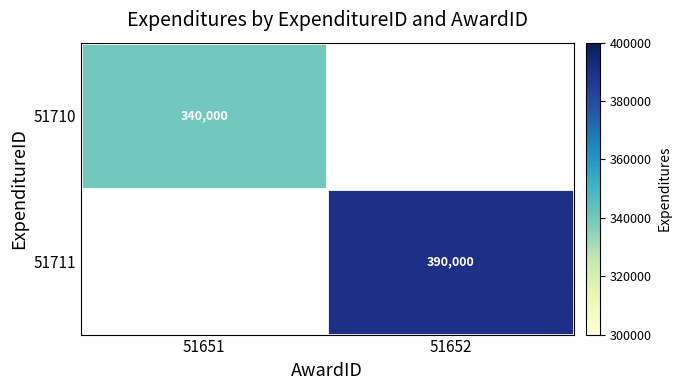

True or false: 51710 has a value of 340000 at 51651.

True